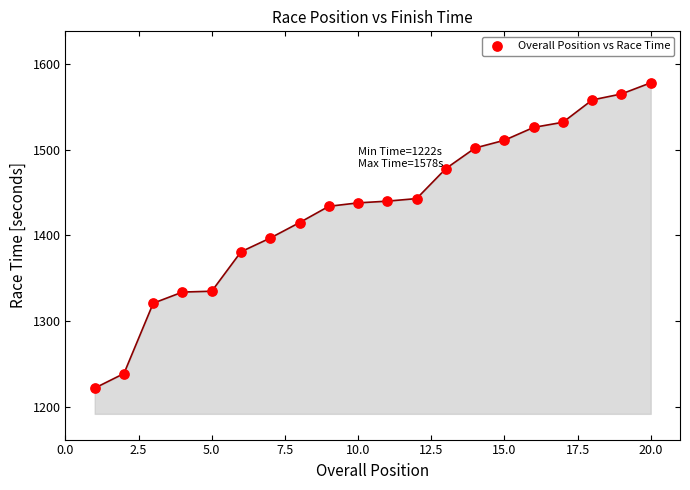

What is the range of Y values (max minus min)?

356